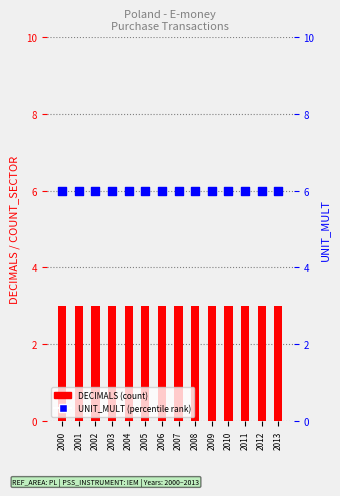

What are all the series names shown in the legend?

DECIMALS, UNIT_MULT